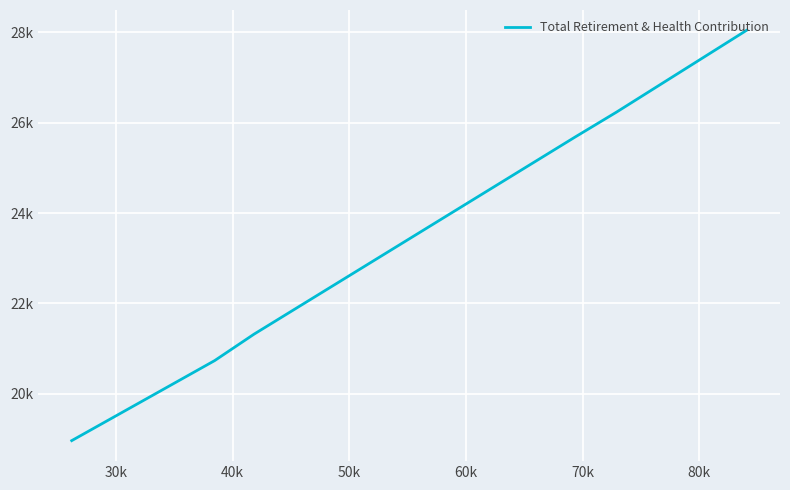

What is the smallest value displayed?

18964